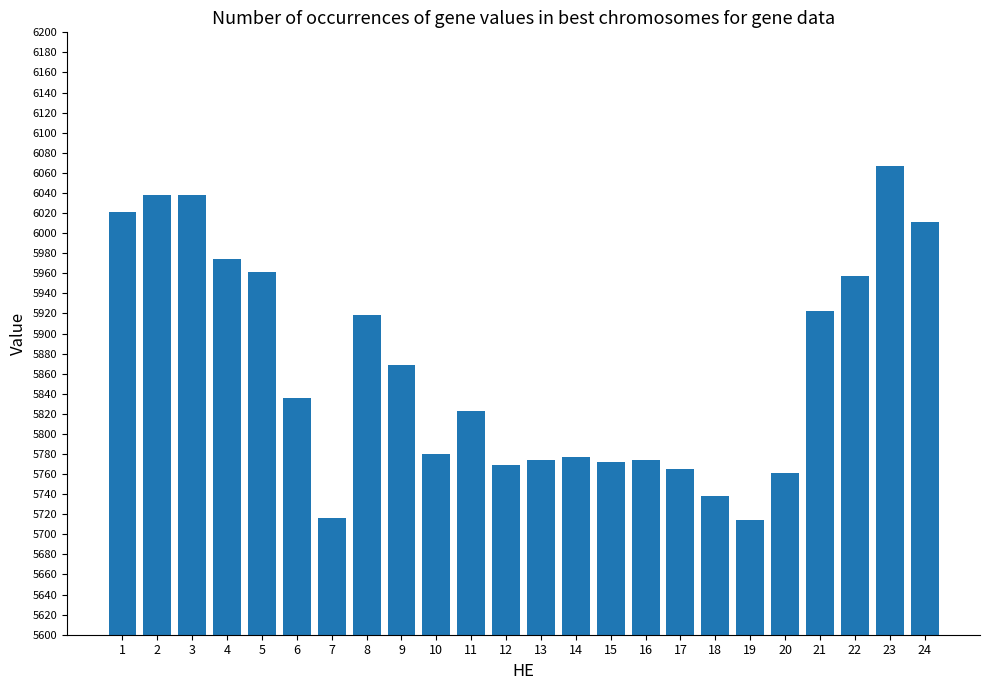

Approximately how many times larger is the value at 19 compared to 18?

1.0